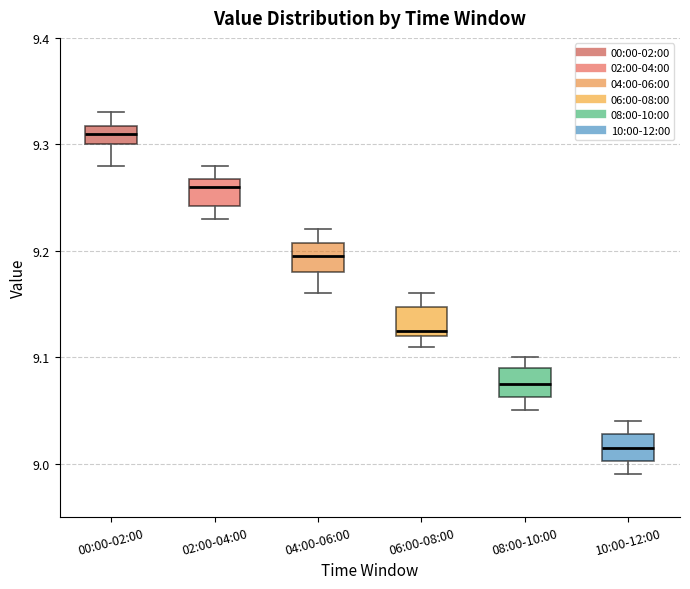

Which box's median line is the highest?

00:00-02:00